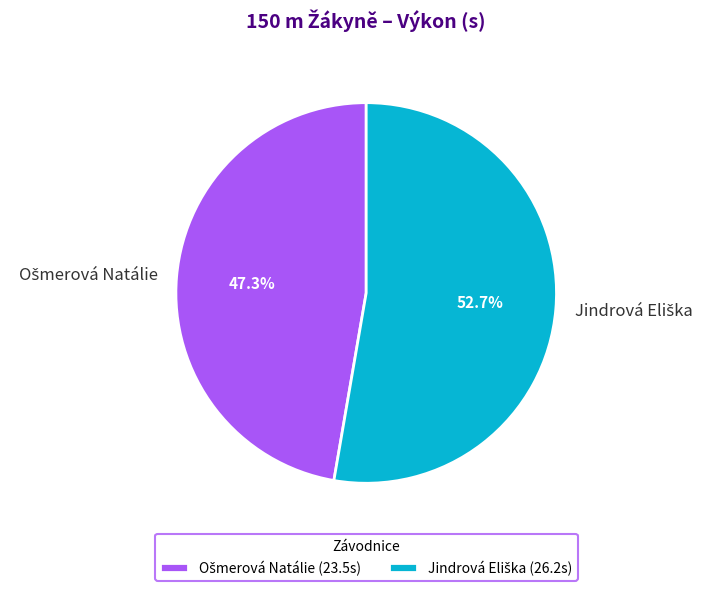

Does any single category account for the majority?

Yes